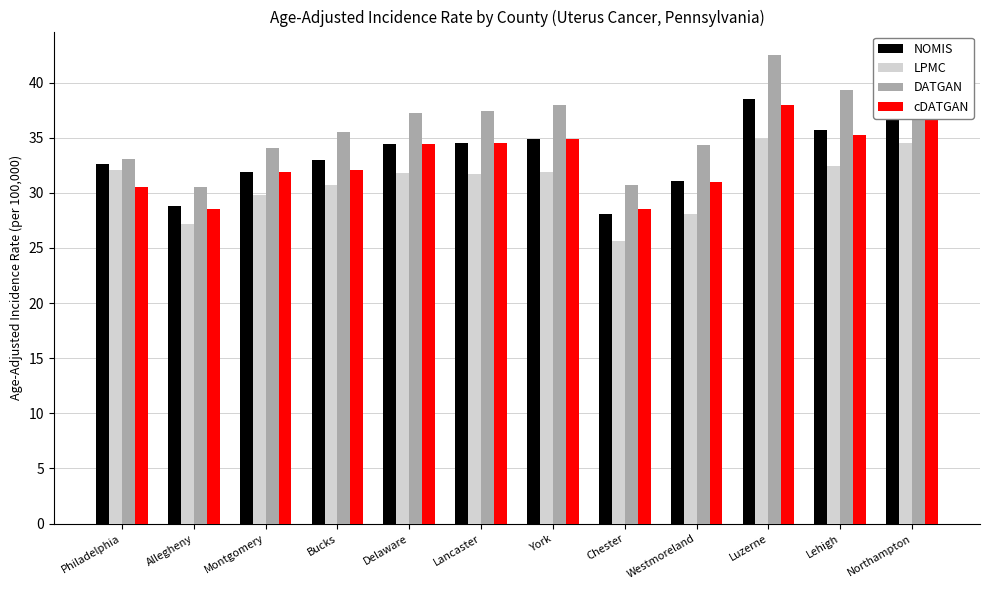

Where does the LPMC series first go above 31?

Philadelphia